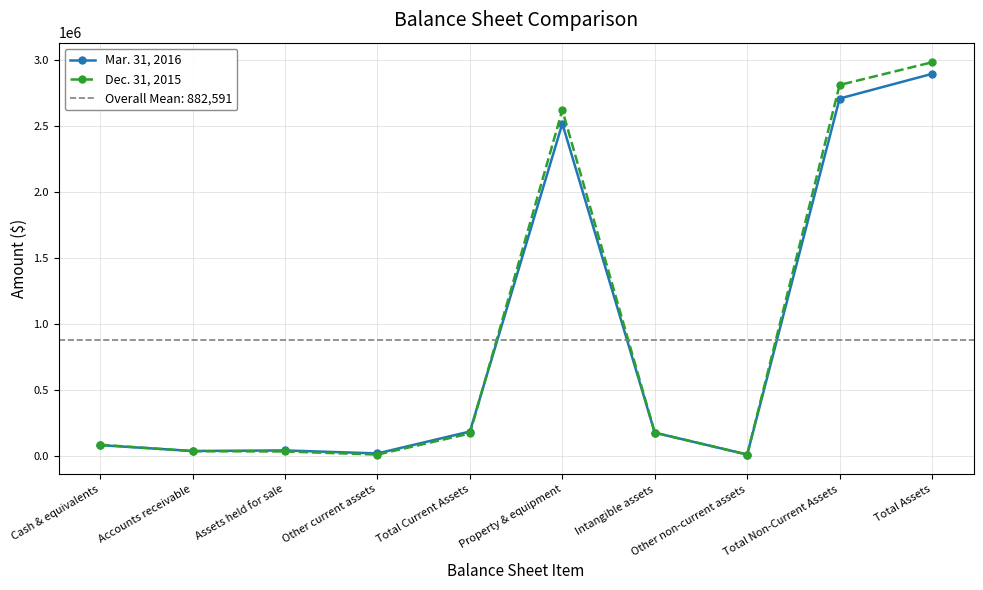

What is the label of the 6th point from the left?

Property & equipment